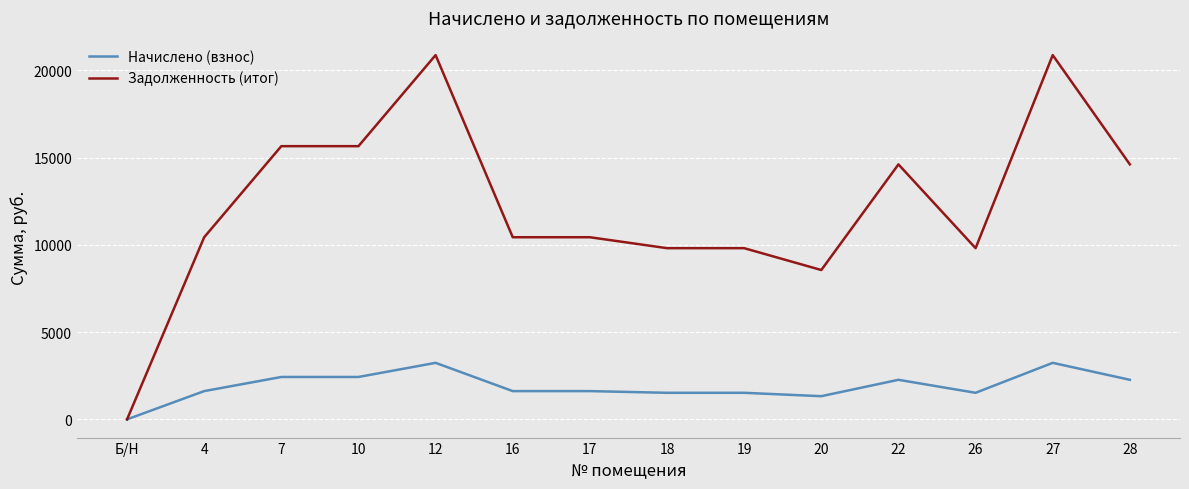

Which series has the largest range (max minus min)?

Задолженность (итог)